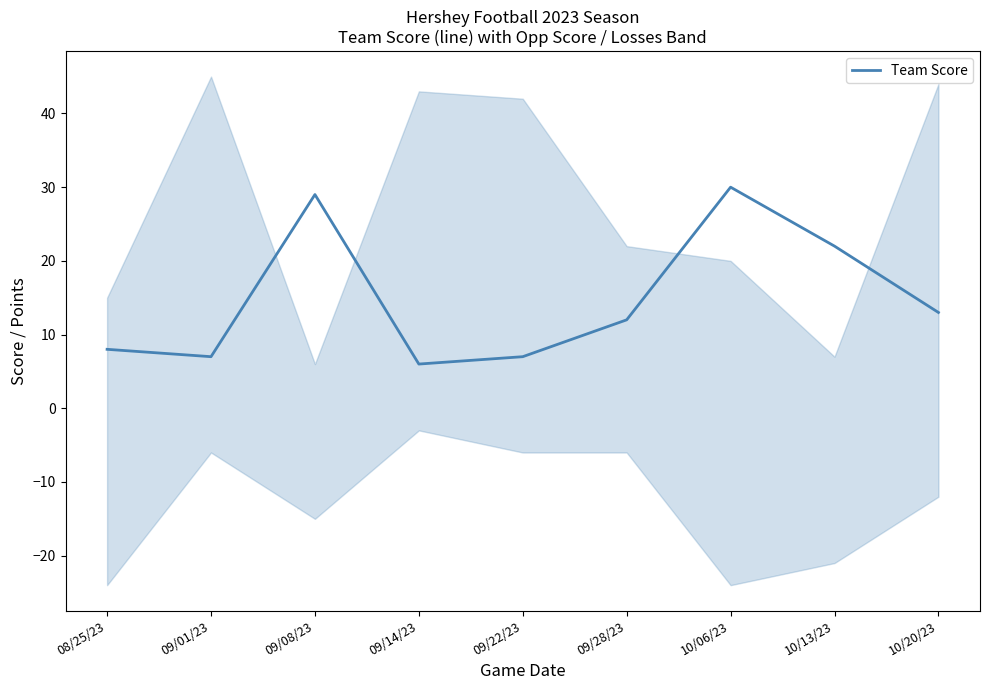

Between 10/06/23 and 09/28/23, which is larger?

10/06/23